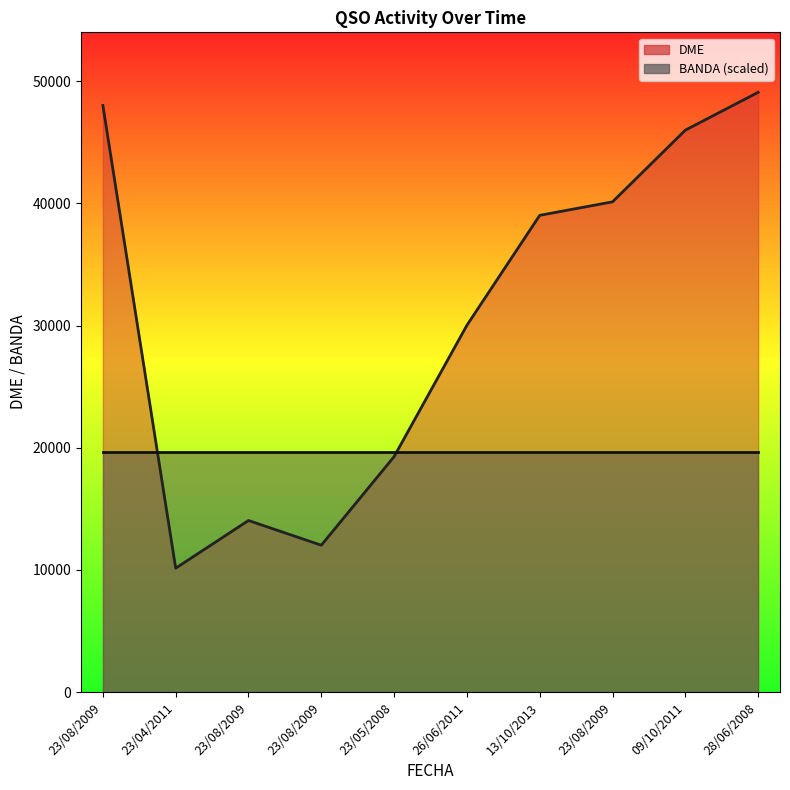

Does the chart have visible grid lines?

No